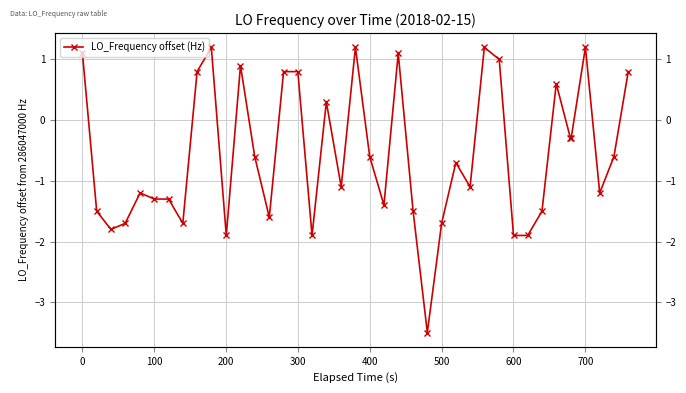

How many lines are shown in the chart?

1